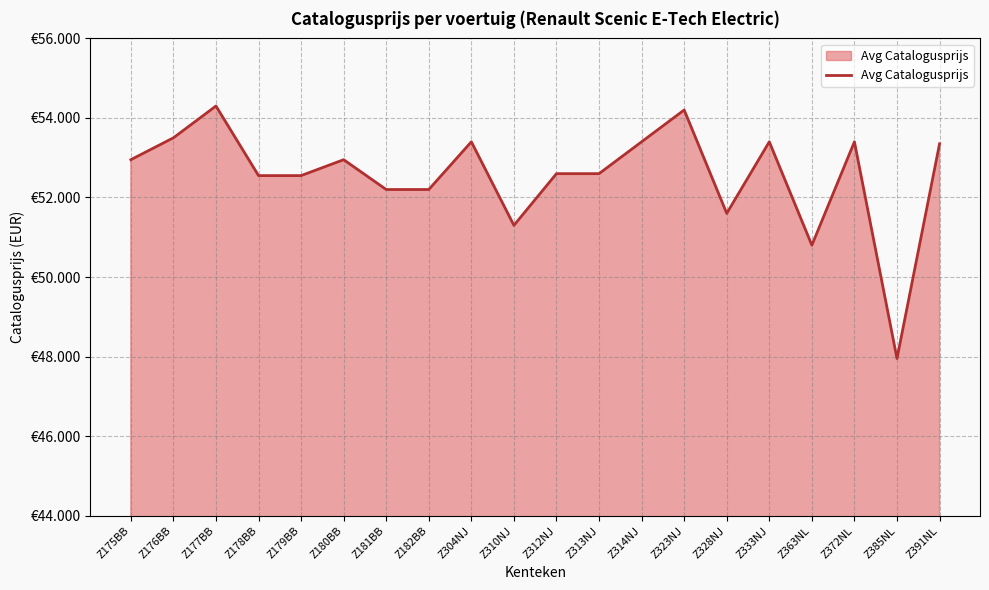

True or false: the data has more than 2 interior local peaks.

True